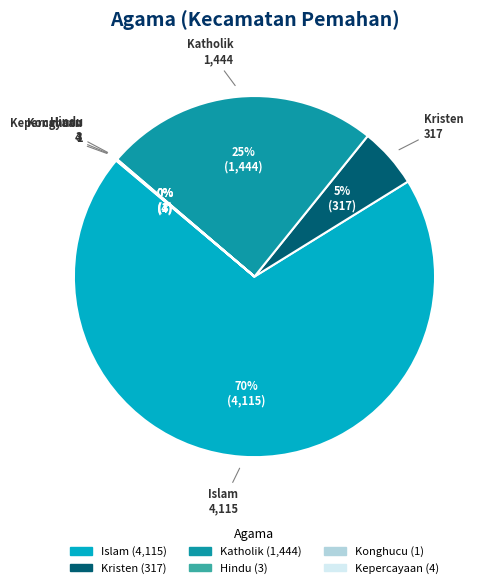

To the nearest percent, what is the difference between the largest and smallest slice percentages?

70%